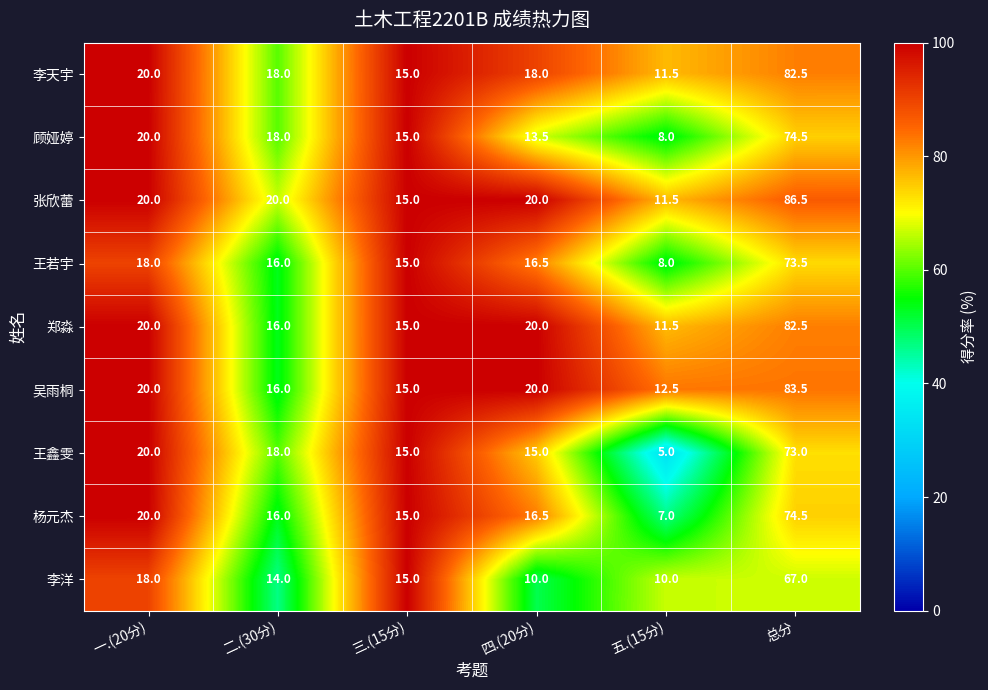

At which label does 李洋 reach its peak?

总分